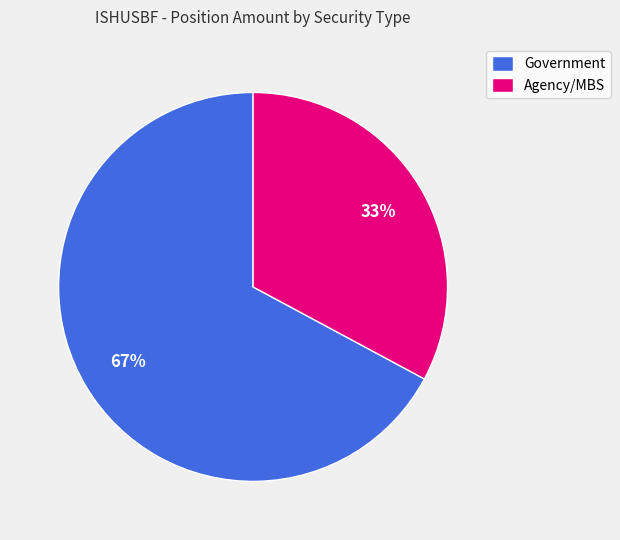

Which slice is the largest?

Government